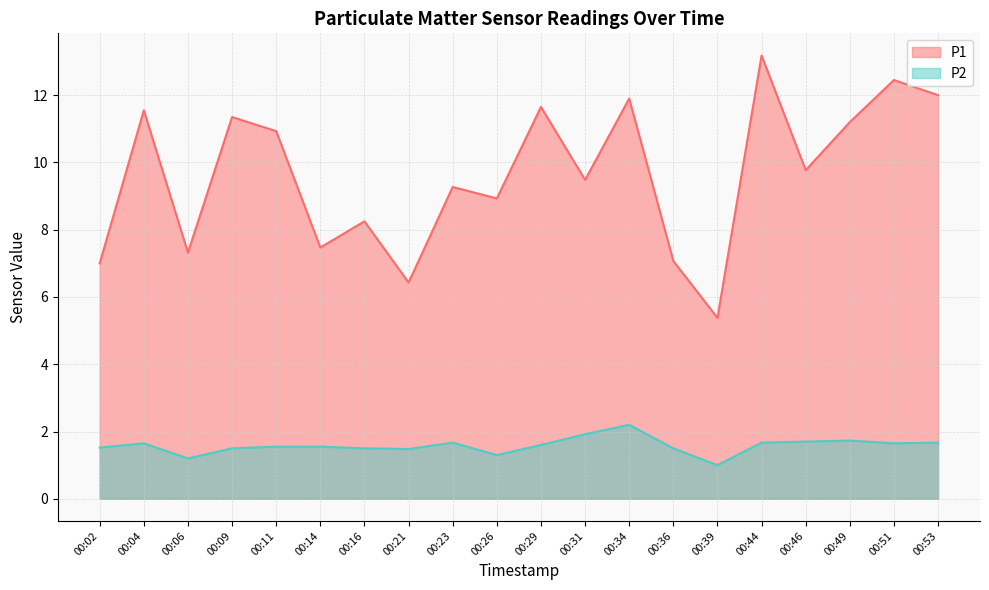

Which series has the widest spread of values?

P1